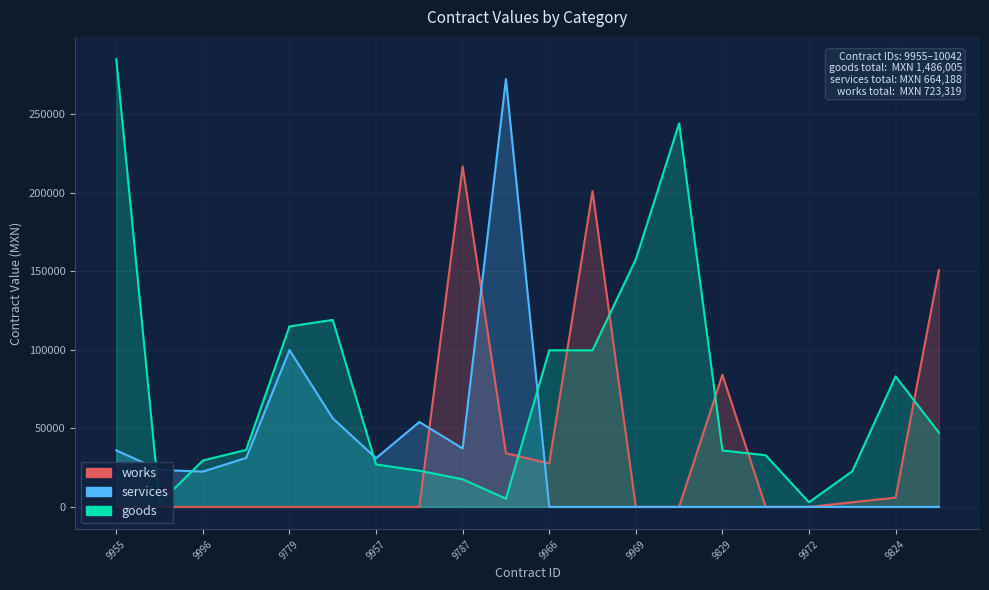

What is the spread (max minus min) of values at 11?

201048.6